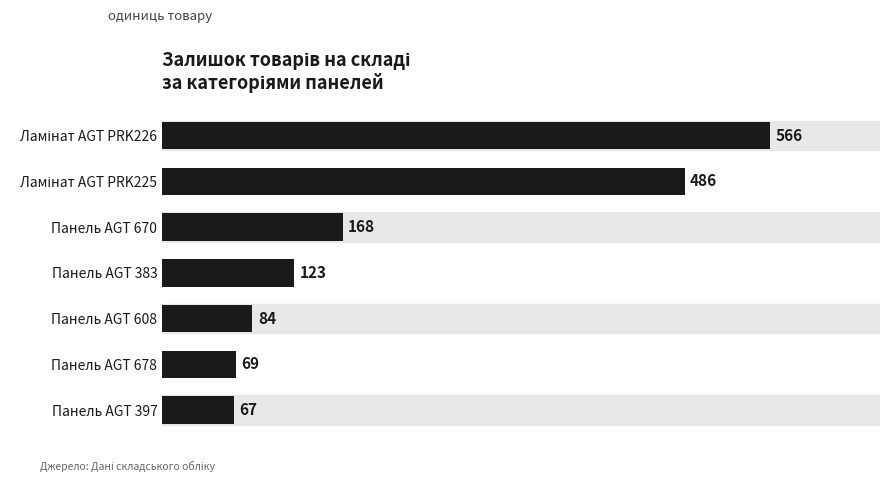

Which category has the lowest value across all series?

Панель AGT 397